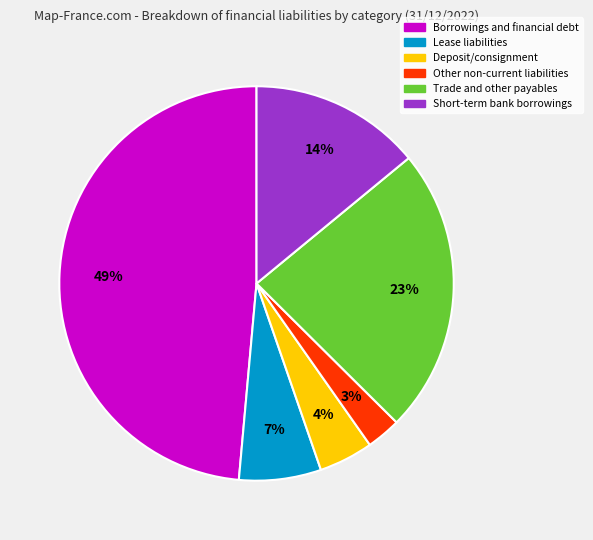

Is there a majority slice in this chart?

No